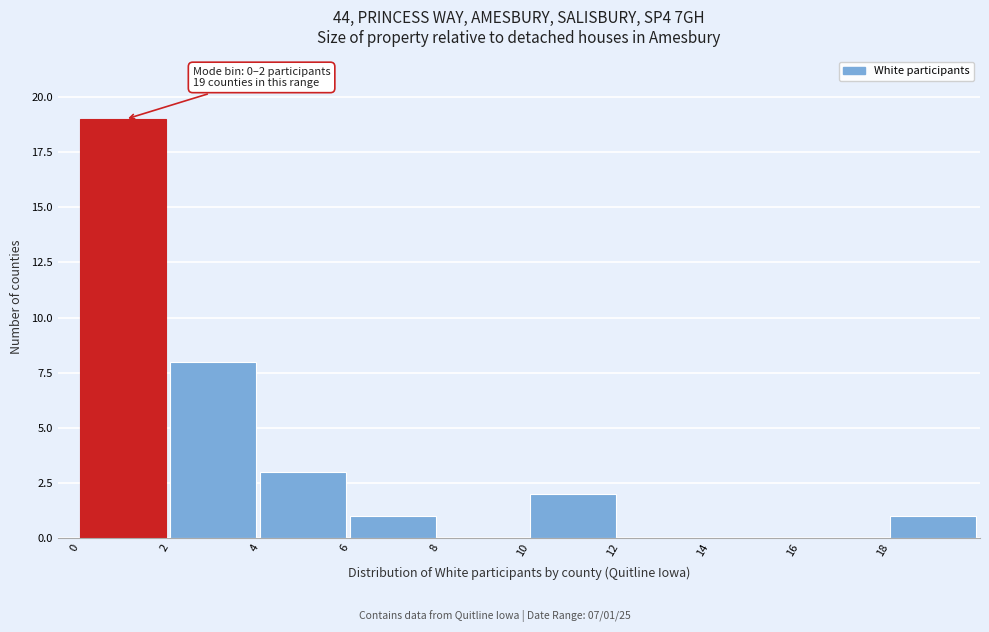

Over which range of the x-axis is the bar tallest?

0 to 2